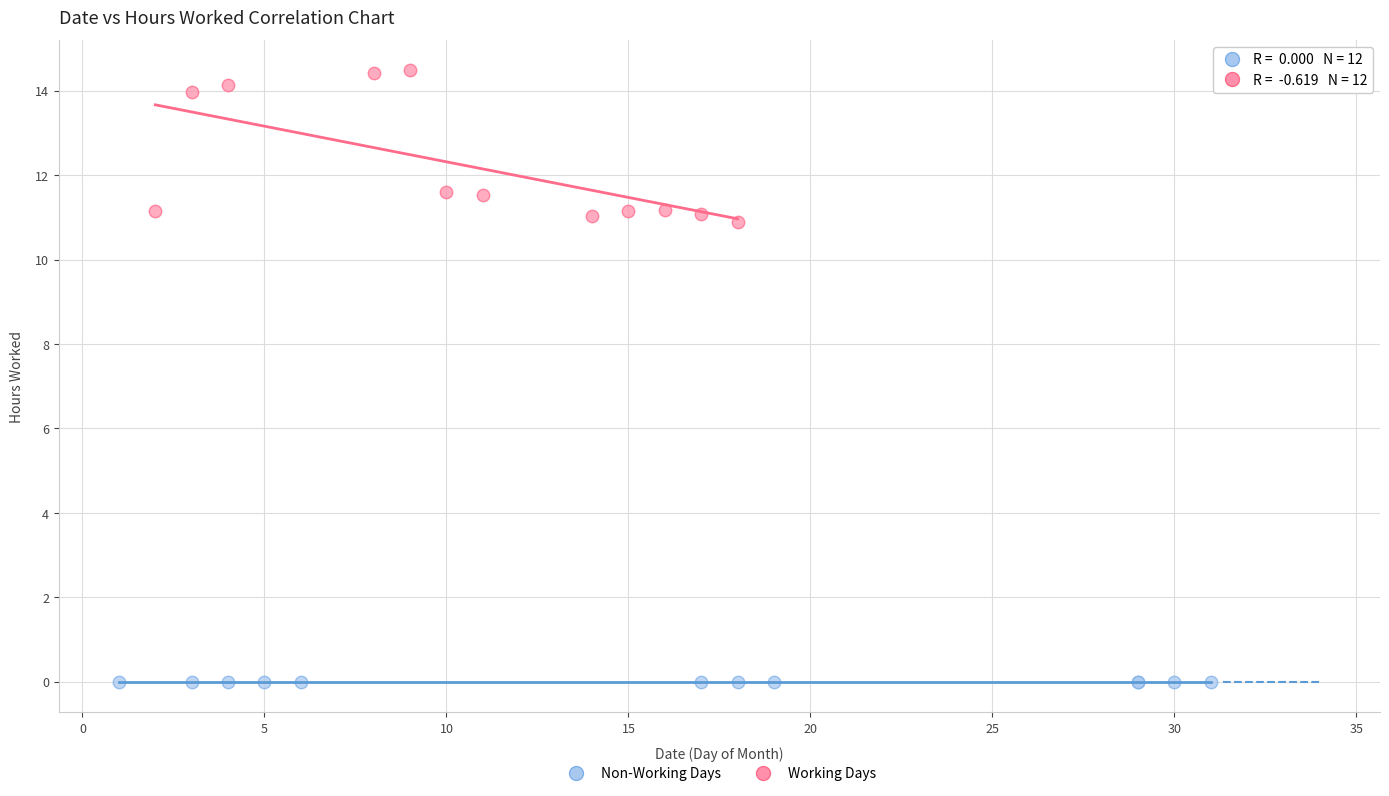

Which series contains the highest Y value?

Working Days